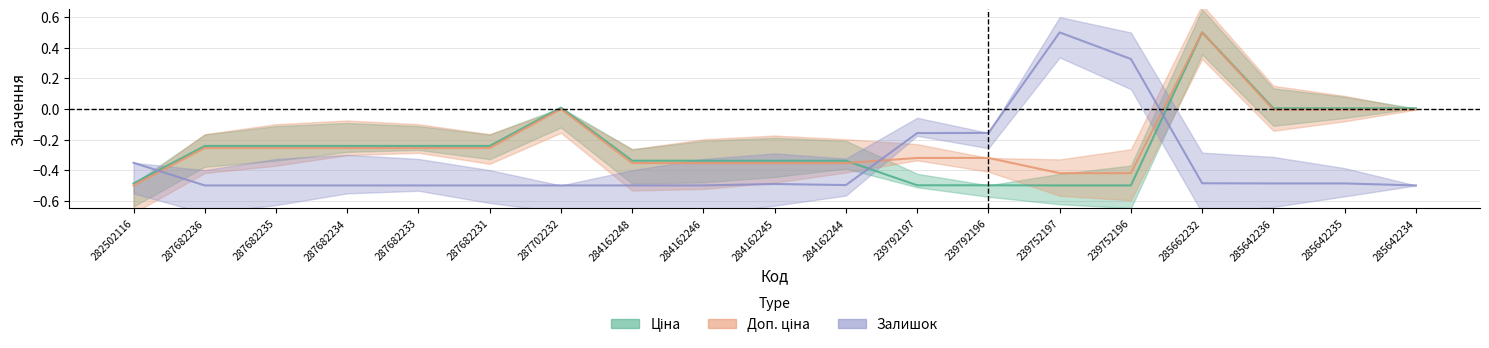

What is the total value across all series at 287682234?

-1.0